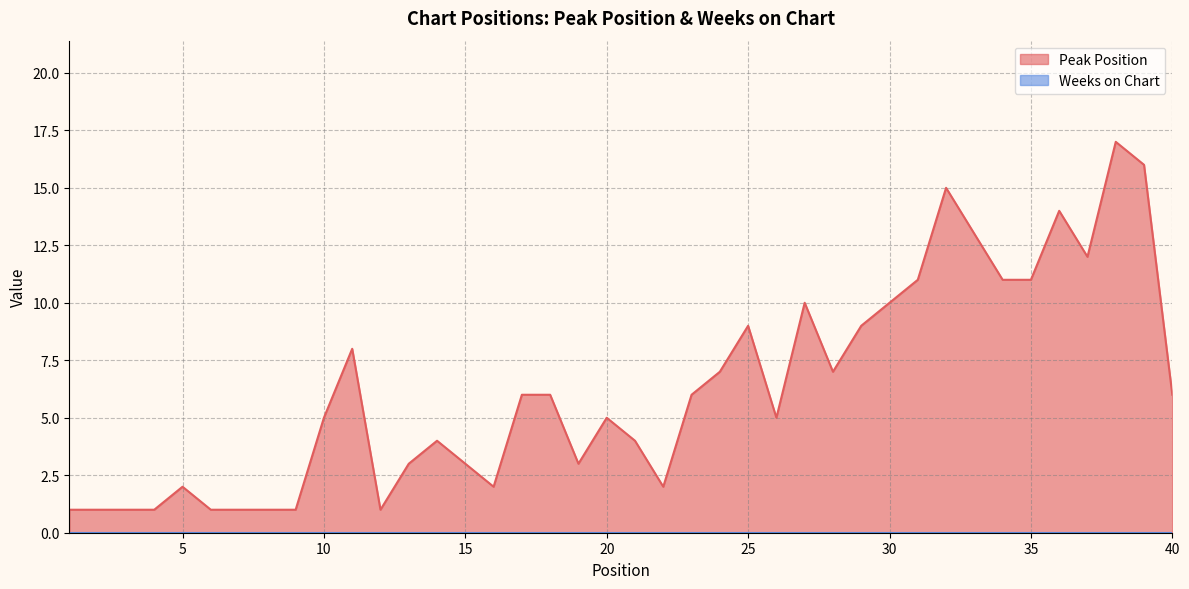

At which category does the chart reach its minimum across all series?

1